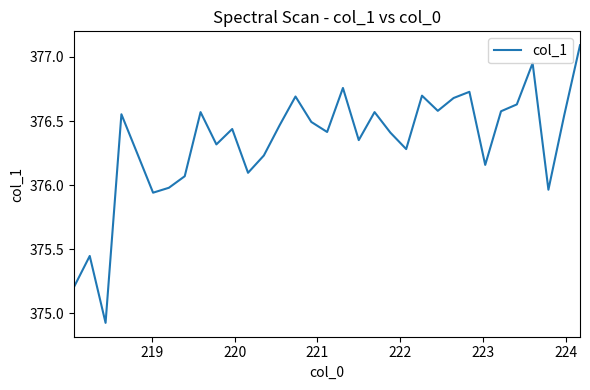

What is the difference between the maximum and minimum values?

2.2